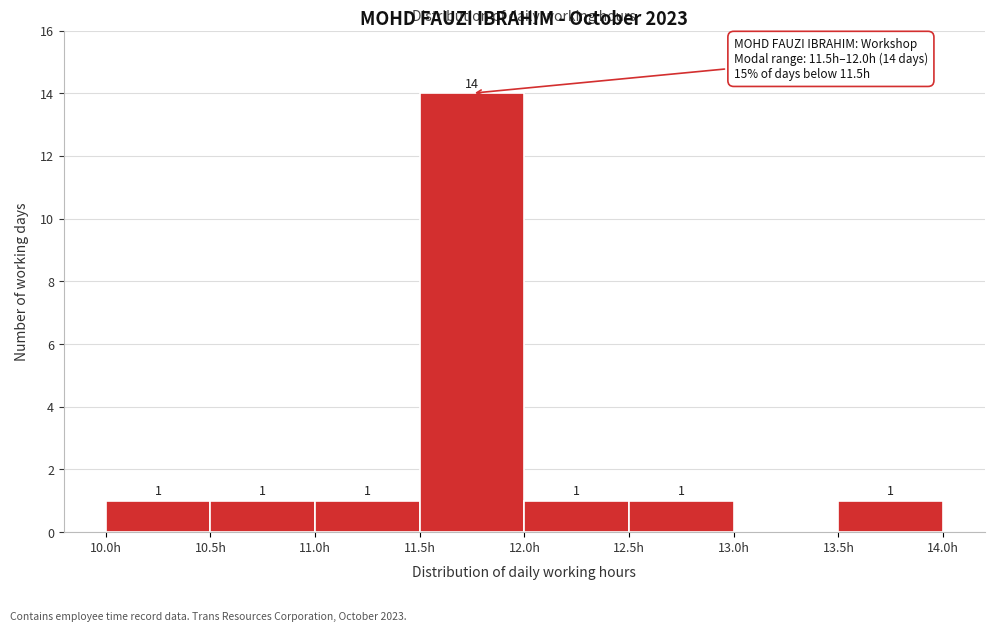

Over which range of the x-axis is the bar tallest?

11.5 to 12.0